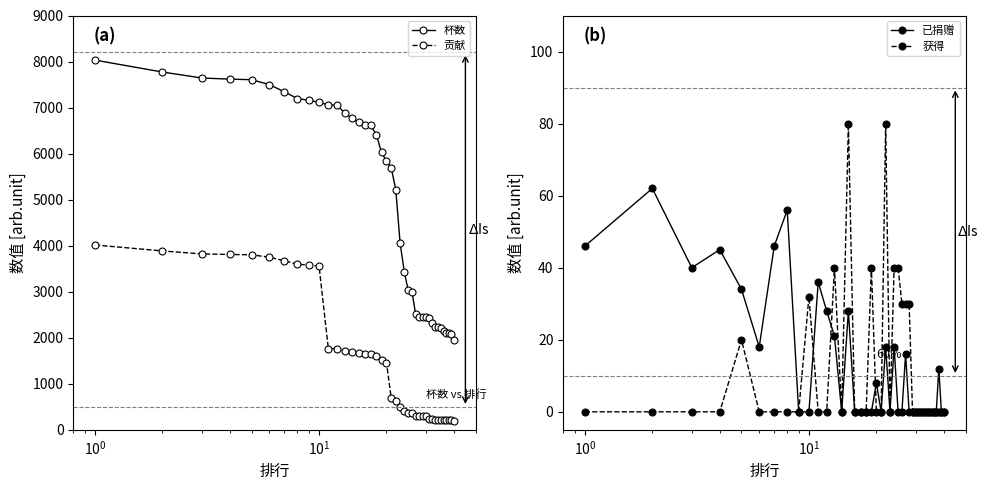

True or false: 杯数 and 贡献 cross at least once.

False